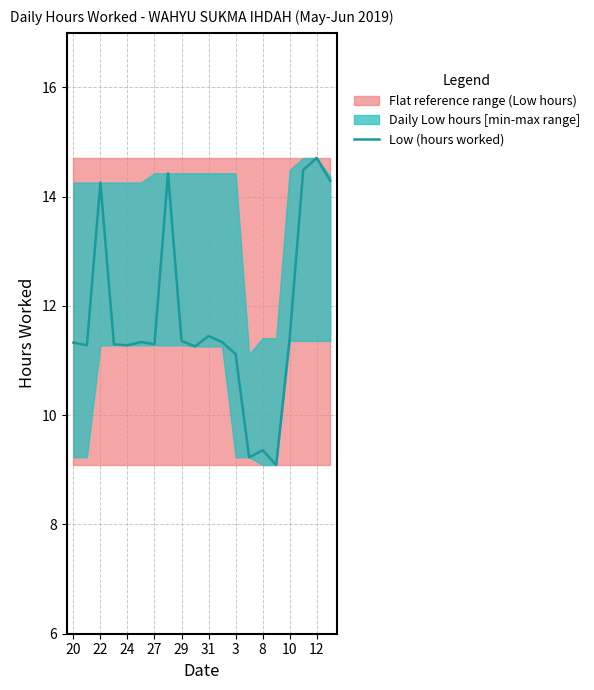

Reading left to right, extract all data points from this chart.

11.3	11.3	14.3	11.3	11.3	11.3	11.3	14.4	11.4	11.3	11.4	11.3	11.1	9.2	9.4	9.1	11.4	14.5	14.7	14.3